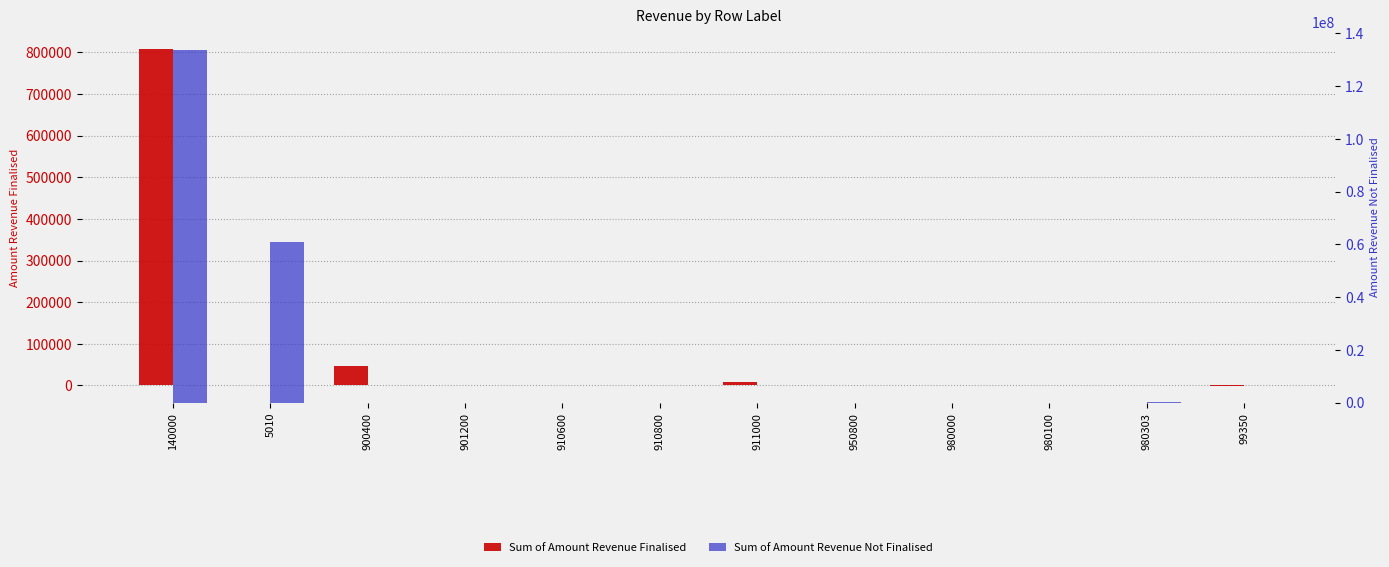

The value of Sum of Amount Revenue Not Finalised at 99350 is 31245.9. True or false?

True